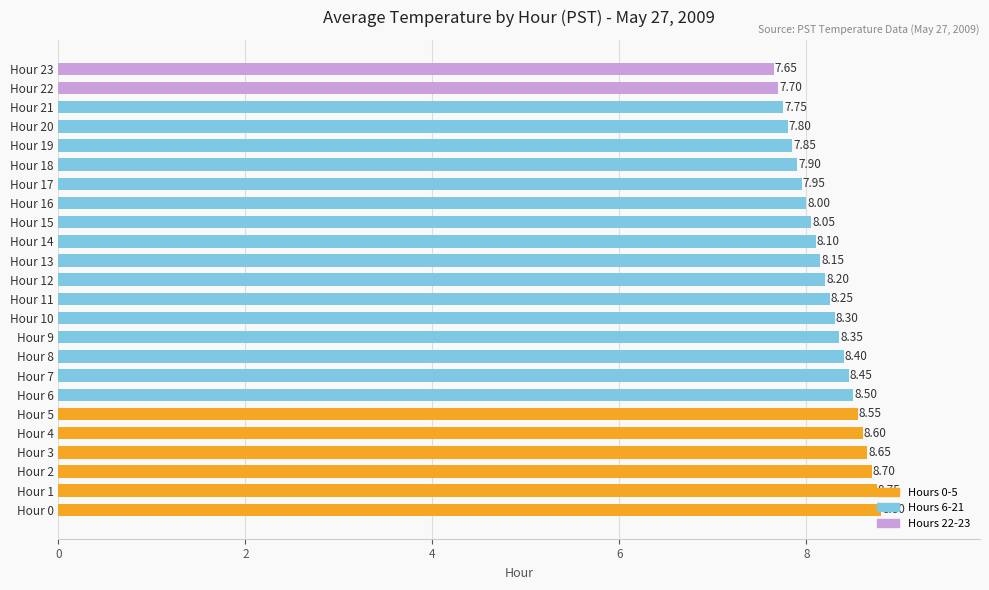

What is the average value?

8.2